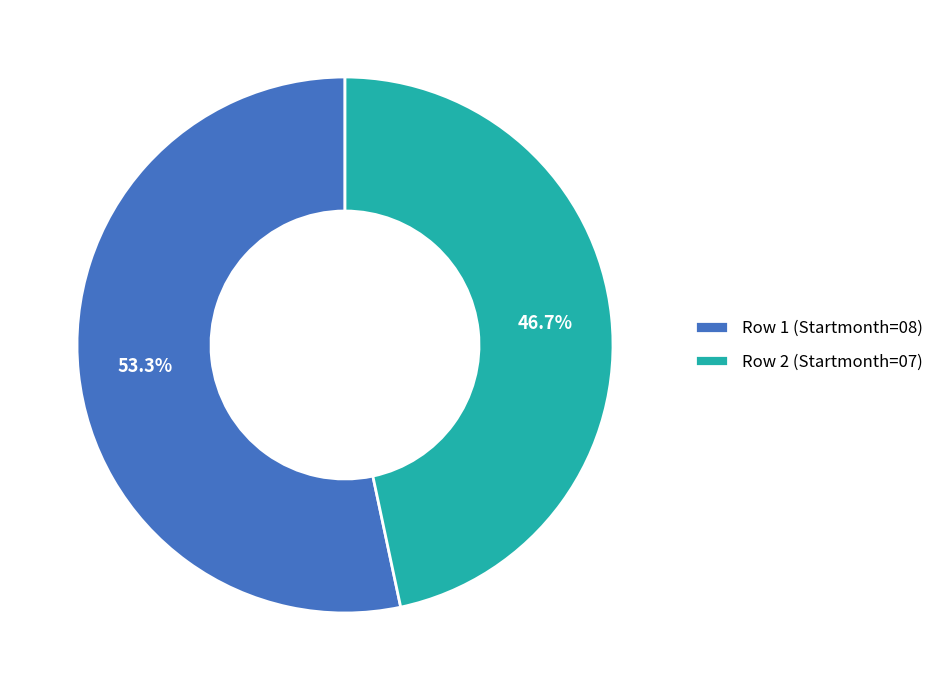

To the nearest percent, what is the combined percentage of Row 2 (Startmonth=07) and Row 1 (Startmonth=08)?

100%